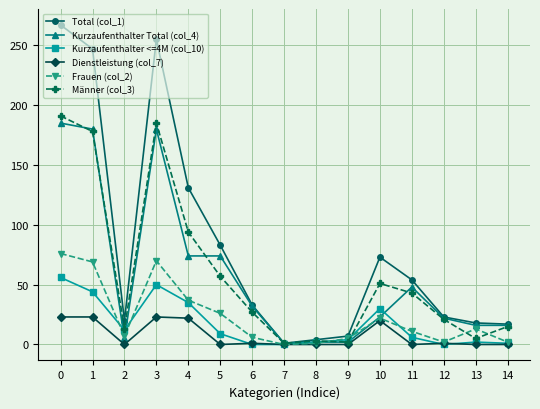

What is the greatest value displayed?

267